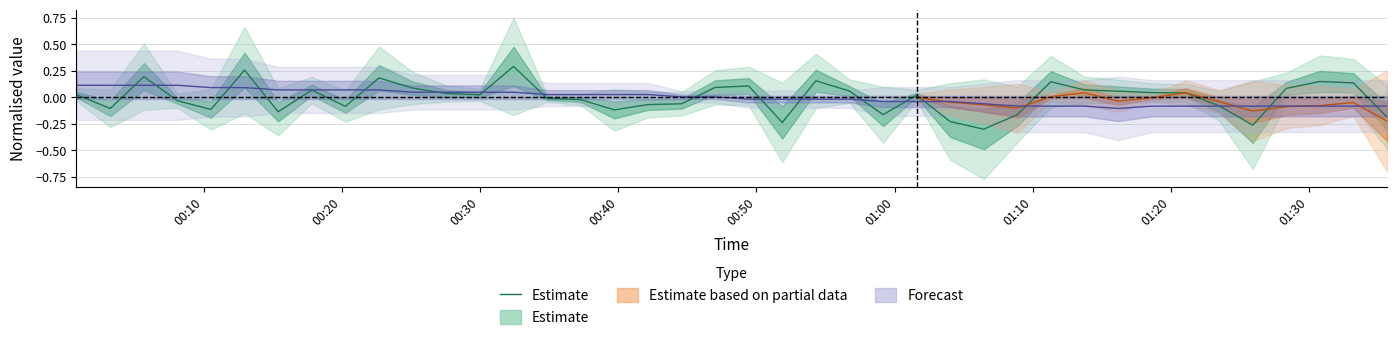

What is the maximum value shown in the chart?

0.3